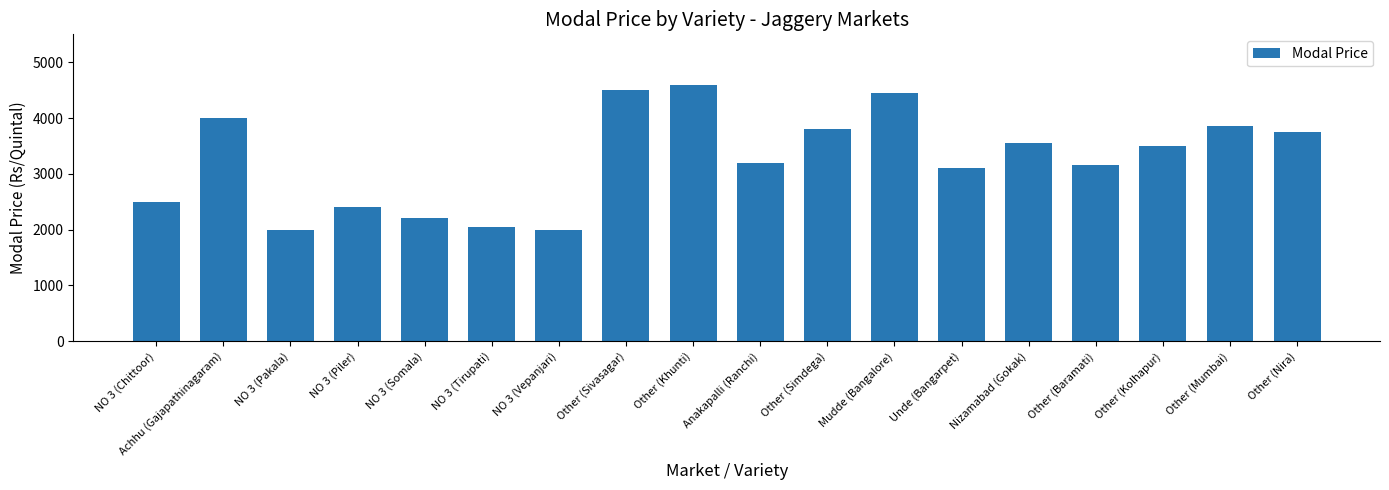

How many data points are less than 3500?

9